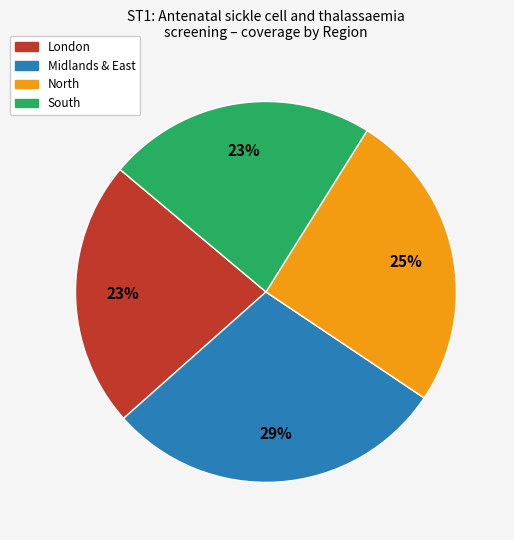

Count the number of slices in the pie.

4